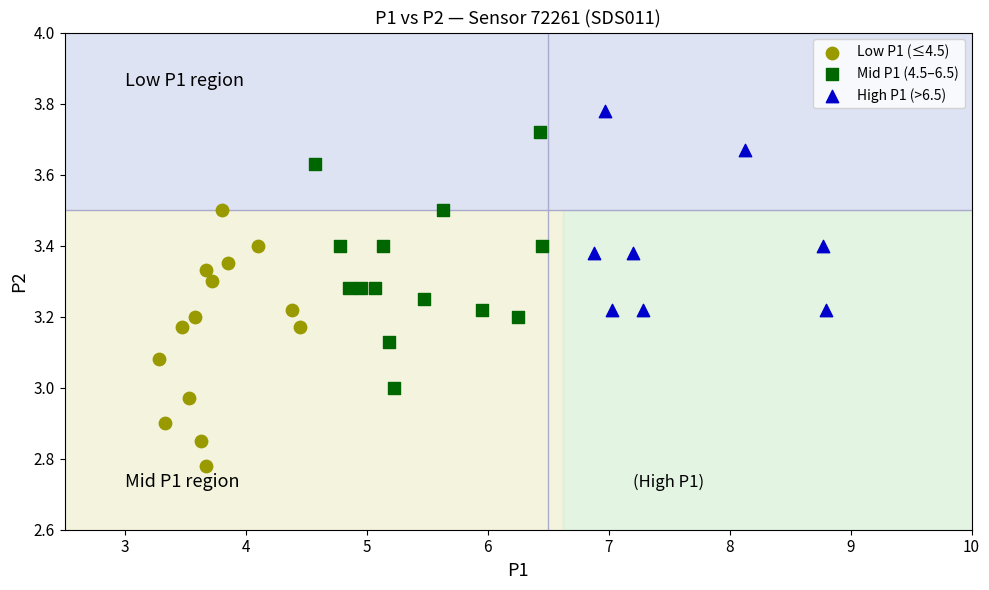

Which series reaches the maximum Y coordinate?

High P1 (>6.5)